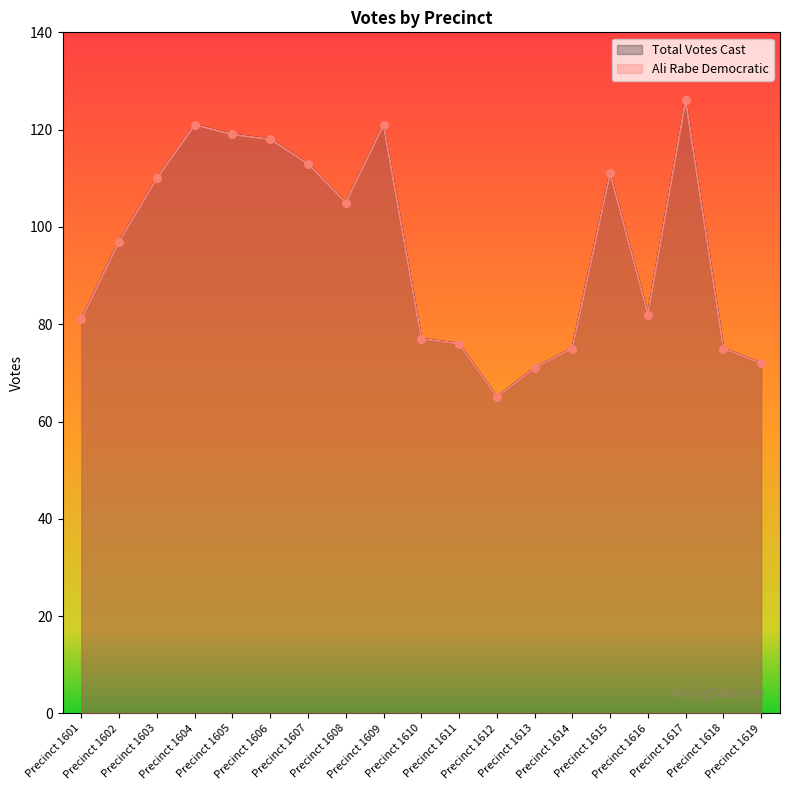

At which category is the sum across all series the highest?

Precinct 1617